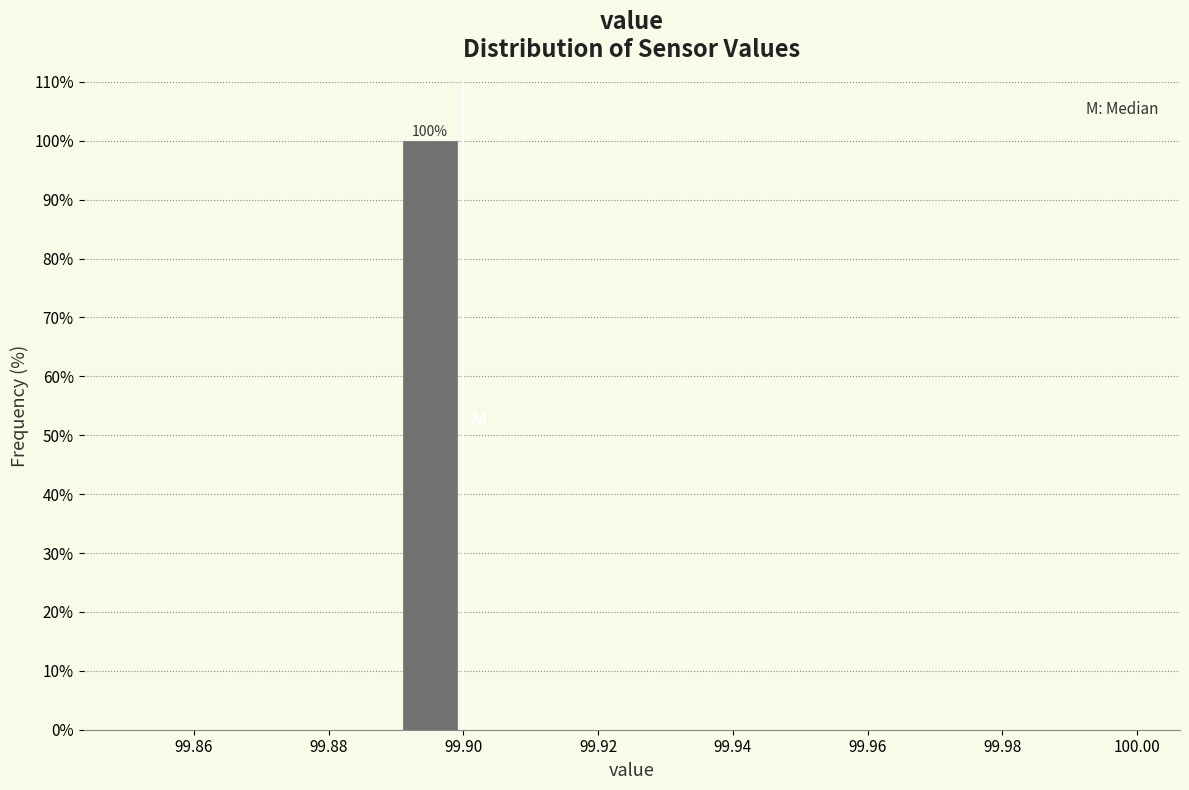

Which range on the x-axis has the tallest bar?

99.89 to 99.90